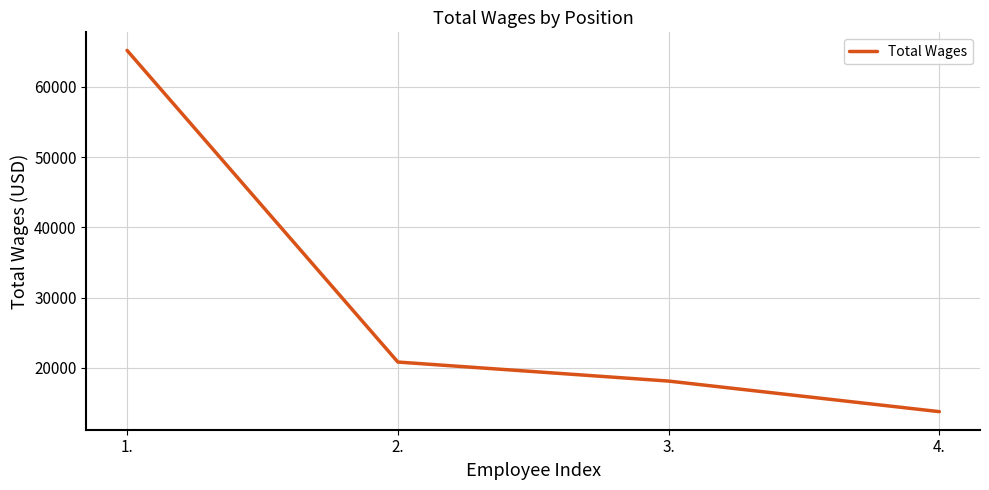

Reading right to left, transcribe all the data shown in this chart.

4.=13784	3.=18134	2.=20842	1.=65178